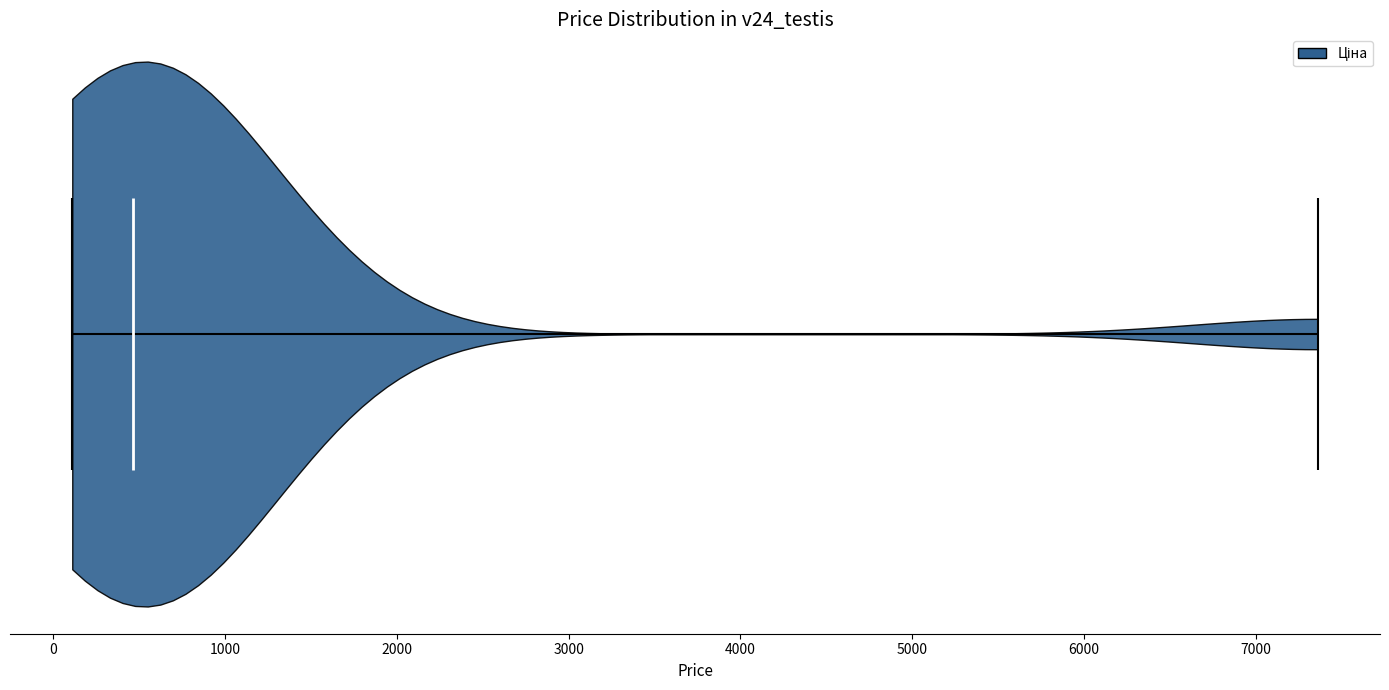

Read this violin plot against the x-axis: where its median line is, and the lowest and highest points the violin reaches. The values are not printed on the chart, so give them approximately, as read against the axis.

median line 500, lowest point 100, highest point 7400